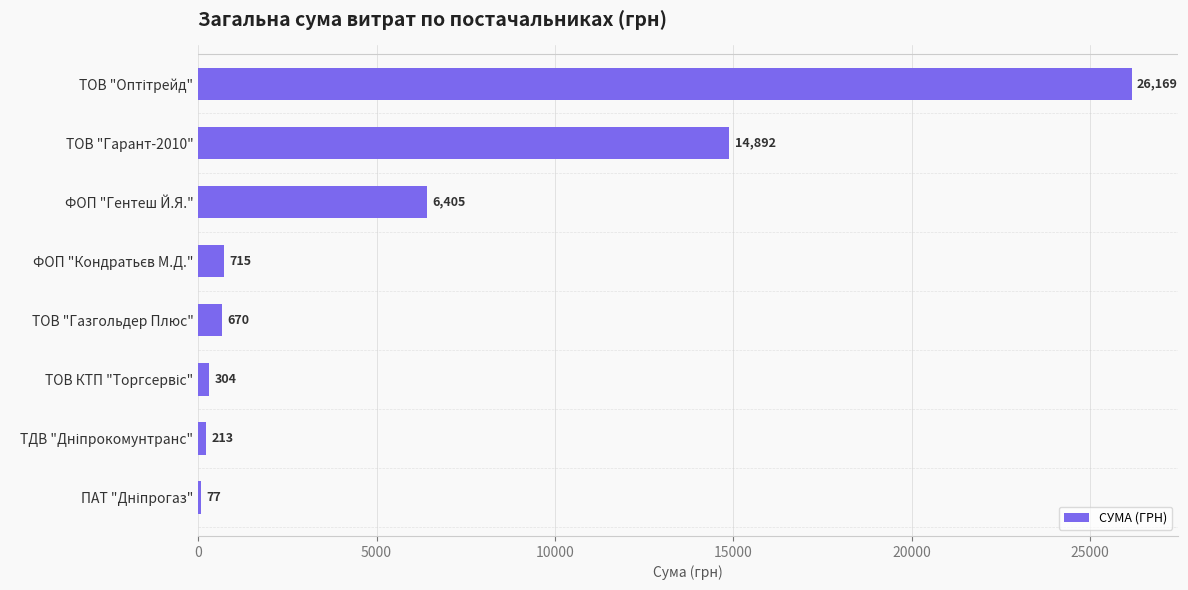

At which label is the value closest to 13123?

ТОВ "Гарант-2010"